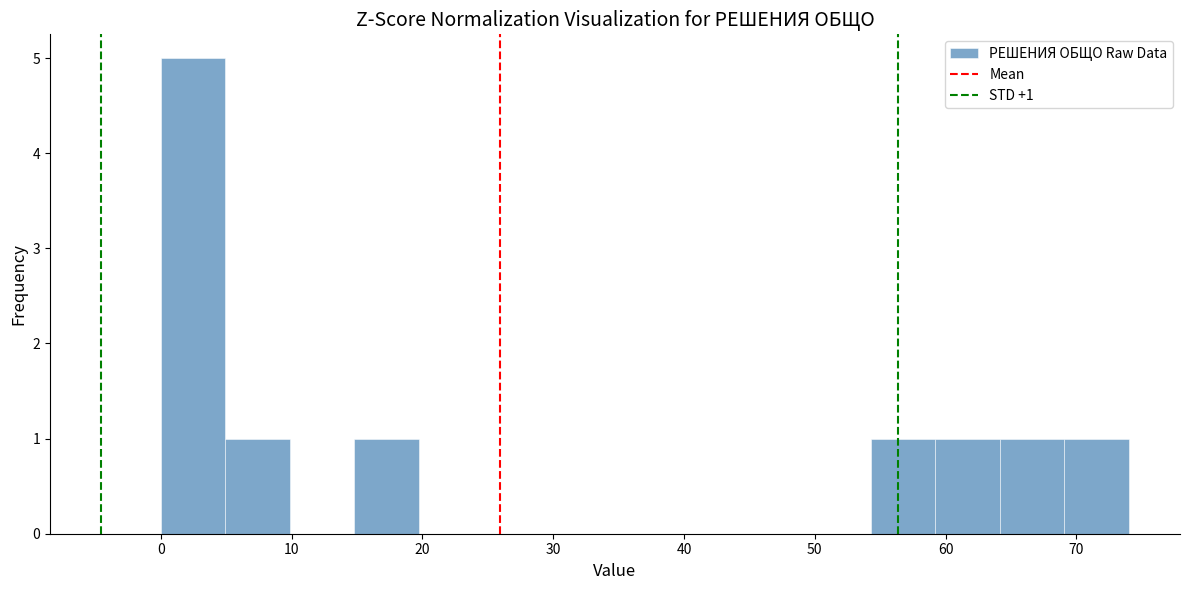

Which range on the x-axis has the tallest bar?

0 to 5